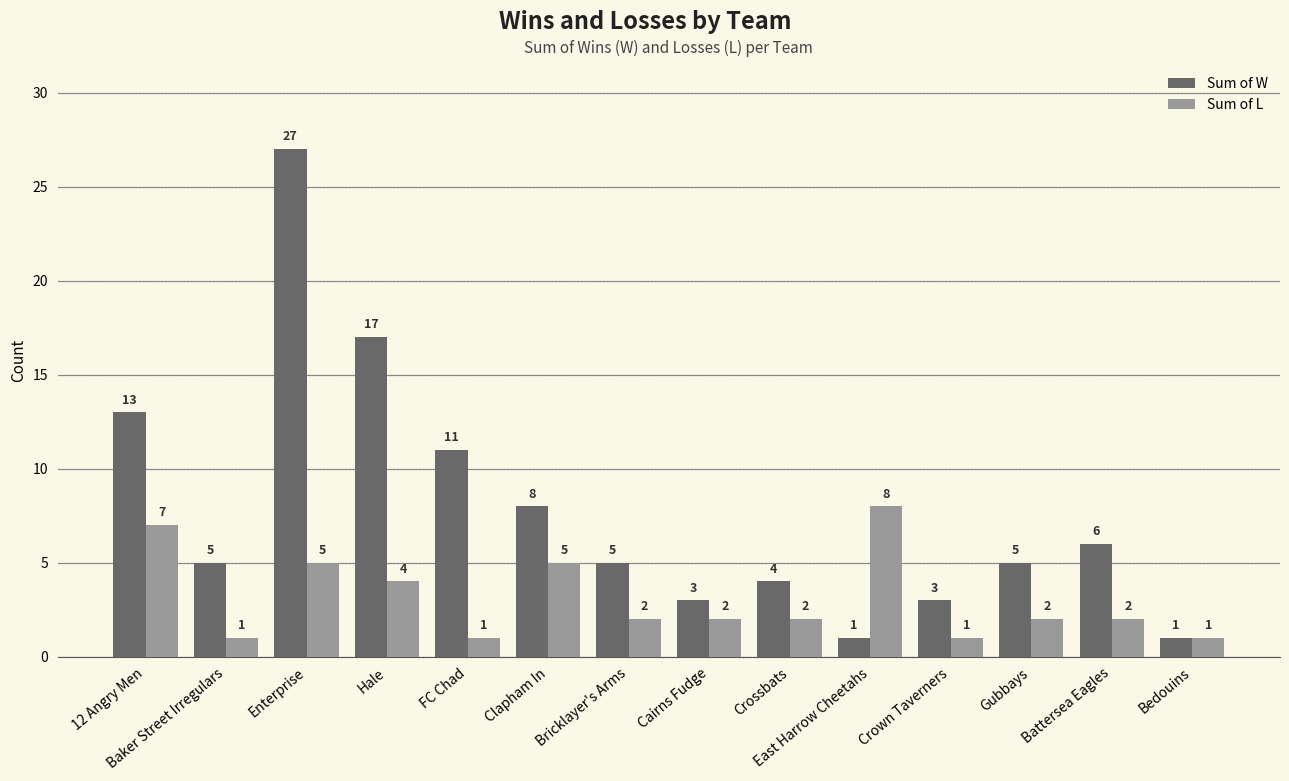

Rank the series at Battersea Eagles from lowest to highest value.

Sum of L, Sum of W